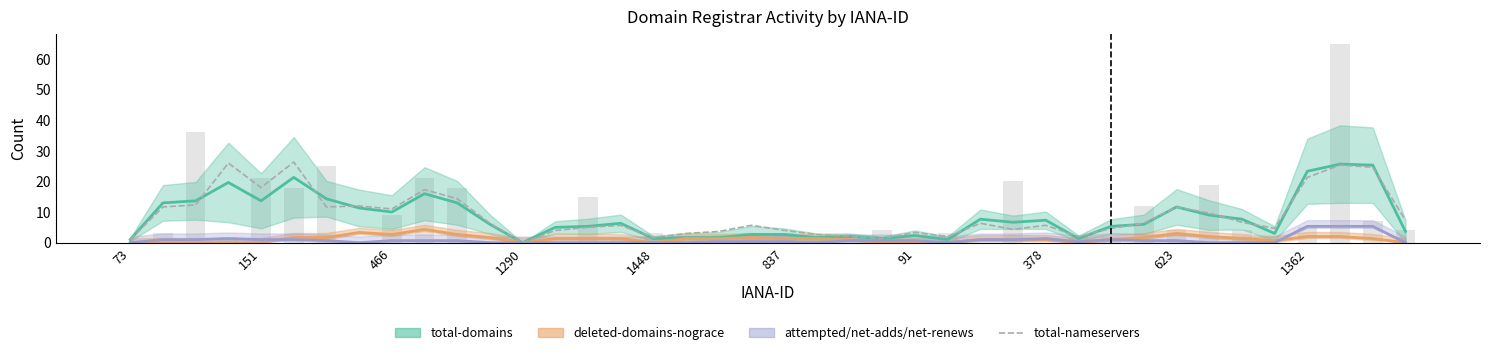

Does the chart contain any negative values?

No